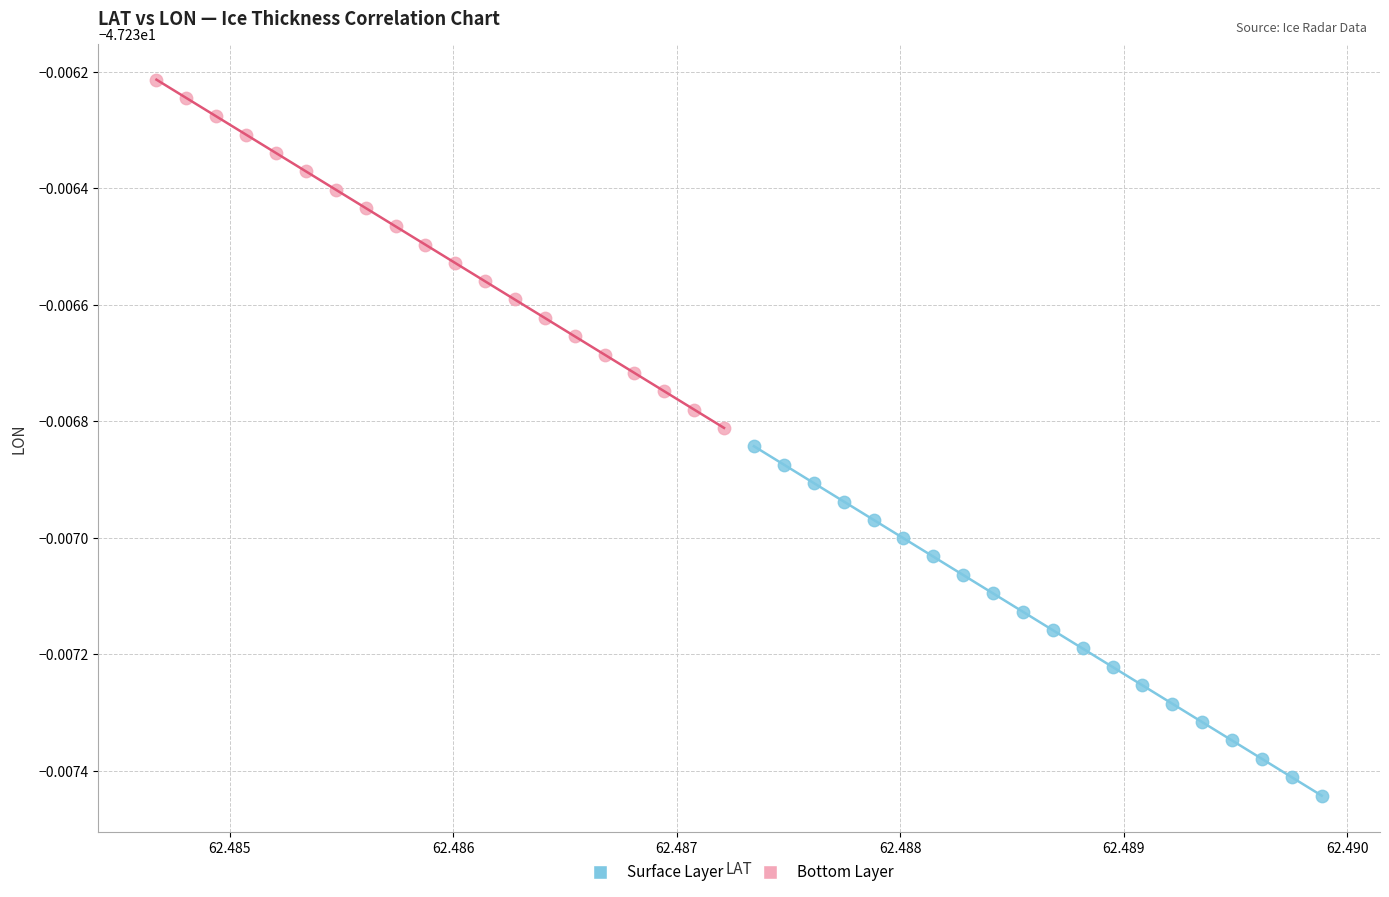

What are all the series names shown in the legend?

Surface Layer, Bottom Layer